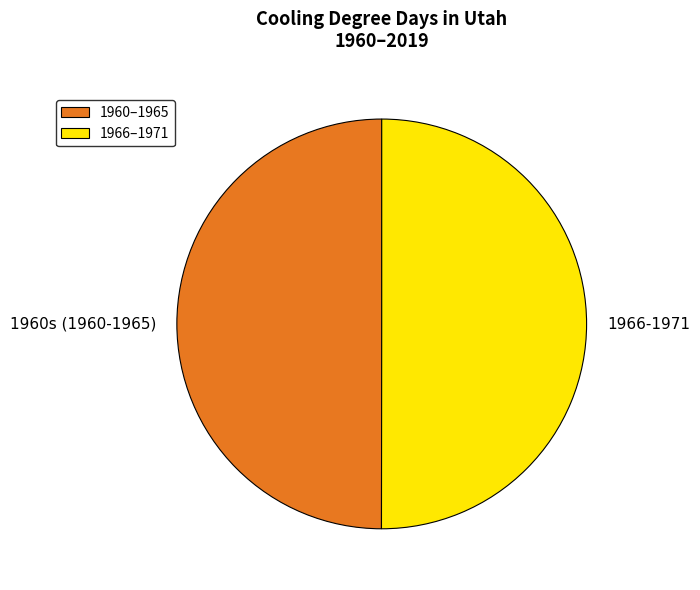

What is the ratio of the value at 1960s (1960-1965) to the value at 1966-1971?

1.0